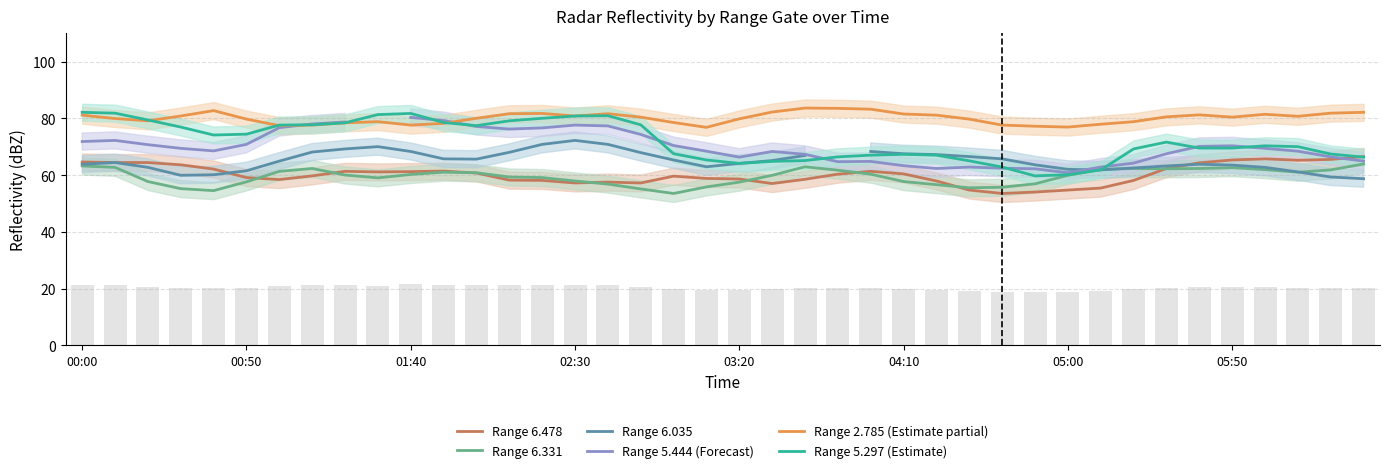

The value of 2.785 at 2005/12/03 04:40 is 121.9. True or false?

False